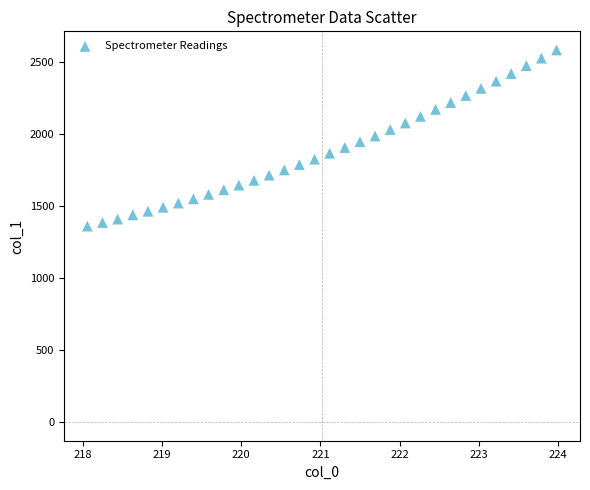

What is the range of Y values (max minus min)?

1223.1